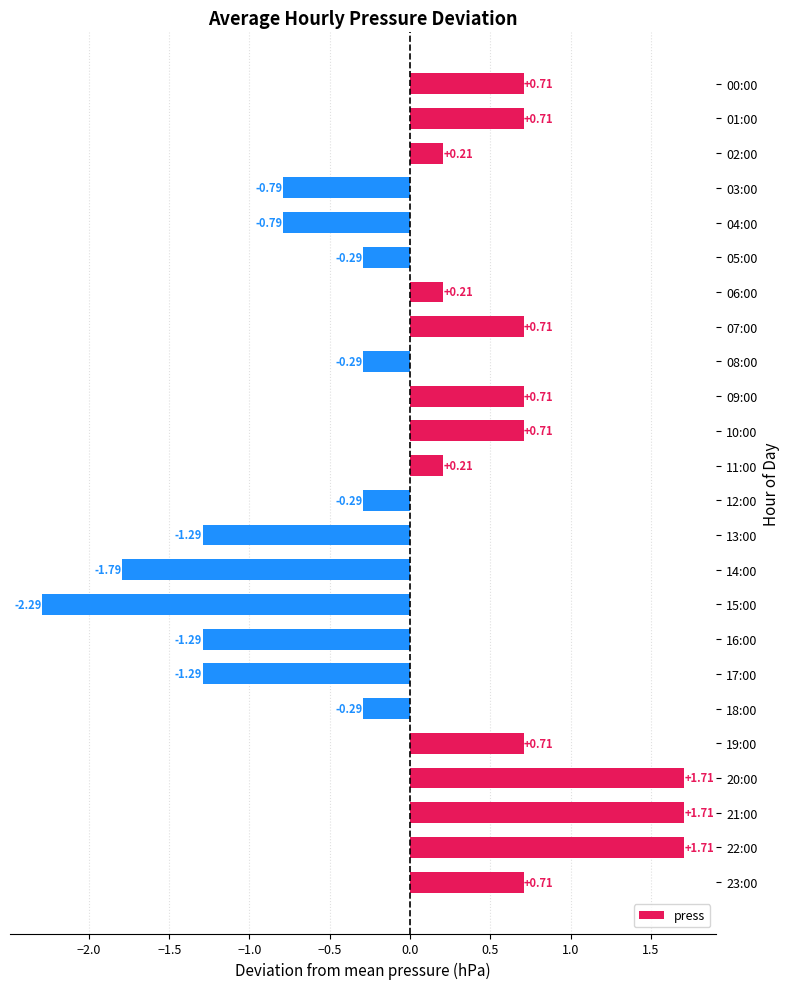

What is the change in value from 12:00 to 19:00?

+1.0